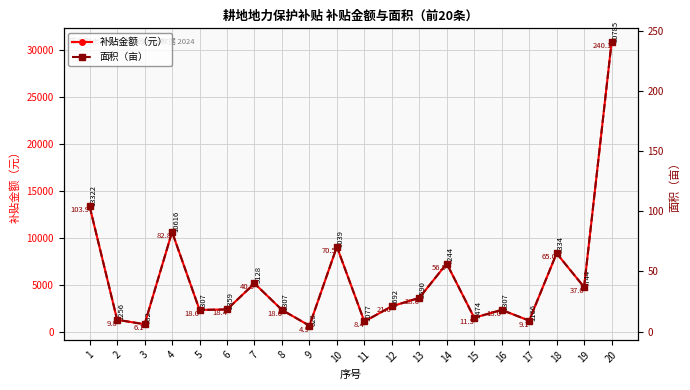

At which category is the sum across all series the highest?

20